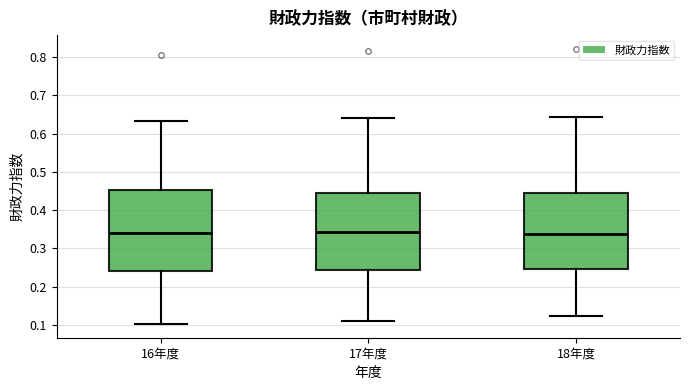

Reading left to right, transcribe this box plot: for each box, give where its median line is, the range the box spans, and where its two whiskers end, as read against the y-axis. The values are not printed on the chart, so give them approximately, as read against the axis.

16年度: median 0.34, box 0.24 to 0.45, whiskers 0.10 to 0.63
17年度: median 0.34, box 0.24 to 0.45, whiskers 0.11 to 0.64
18年度: median 0.34, box 0.24 to 0.44, whiskers 0.12 to 0.64